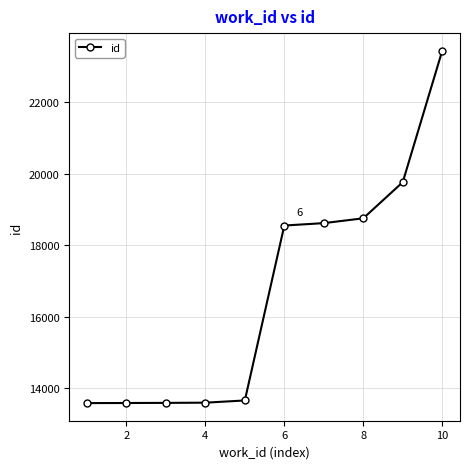

What is the difference between the maximum and second lowest values?

9861